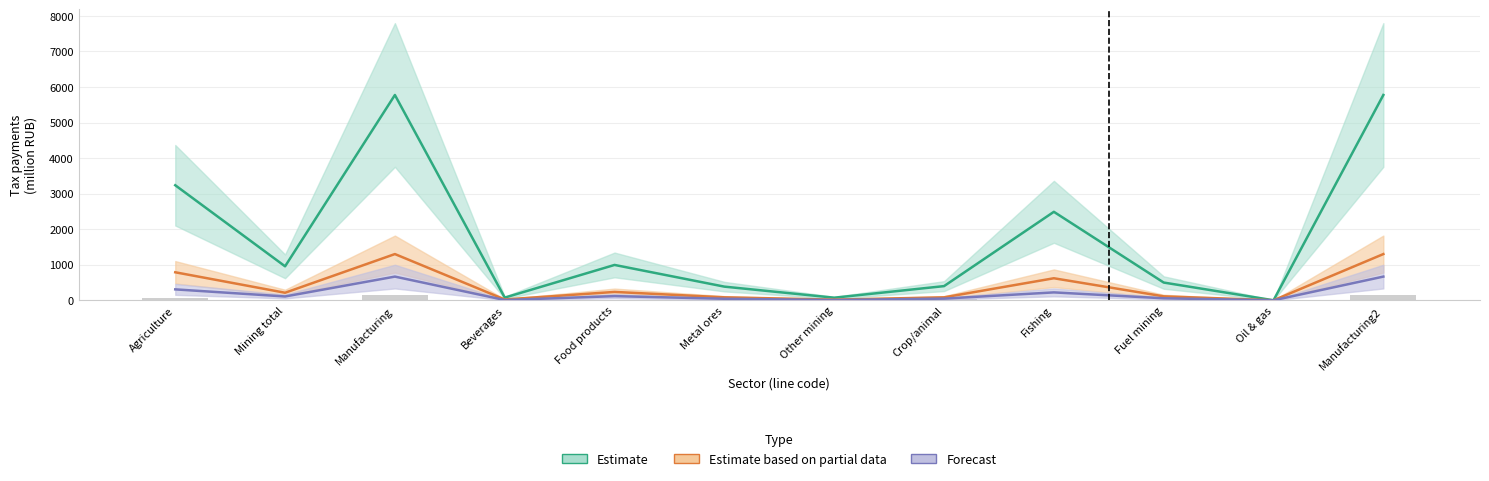

What is the difference between the maximum and minimum values in the Forecast series?

666.1